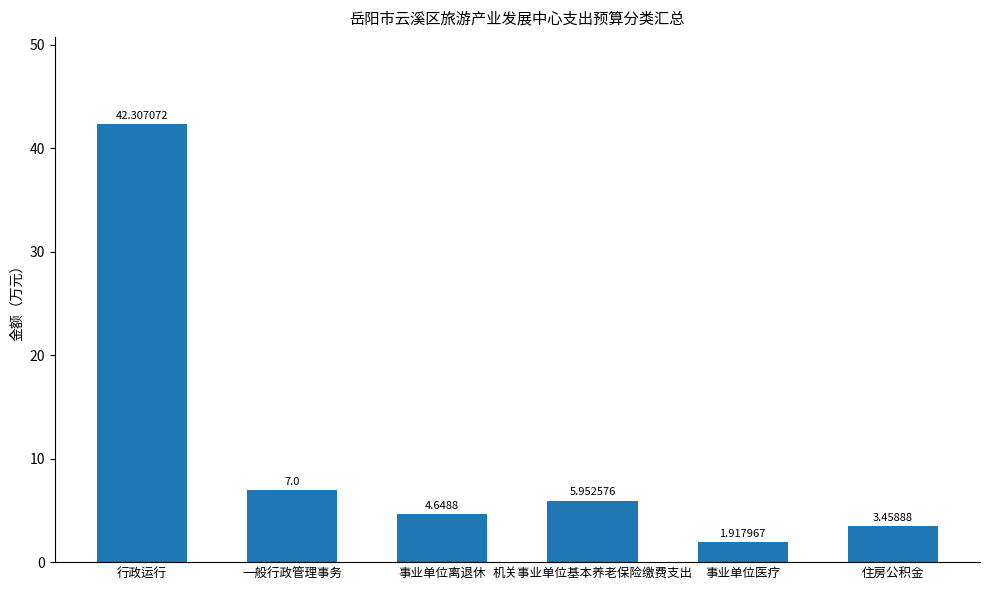

Which label corresponds to the largest value in the chart?

行政运行